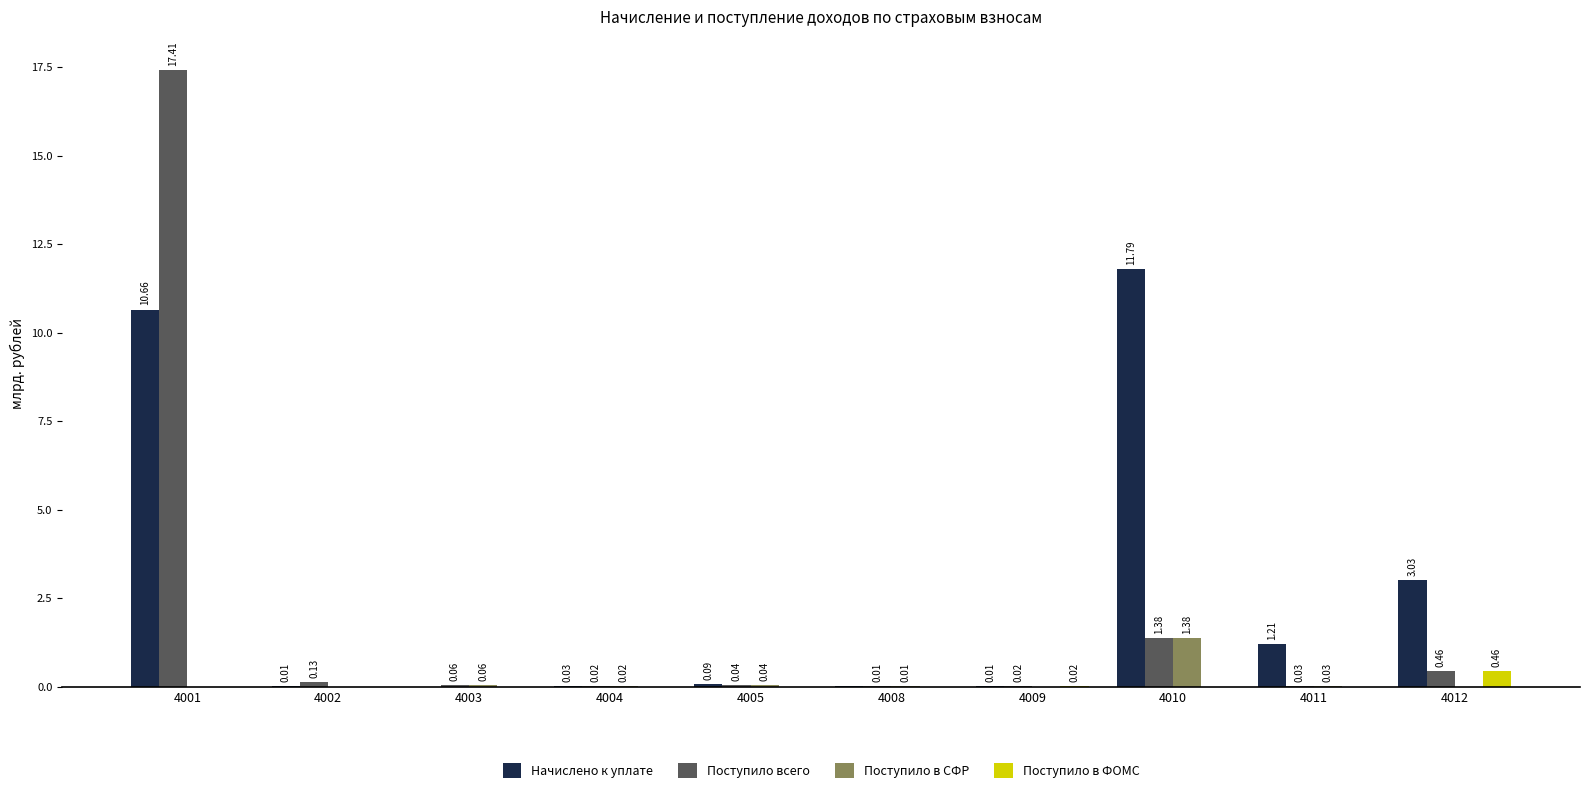

What is the average value of the Поступило всего series?

2.0